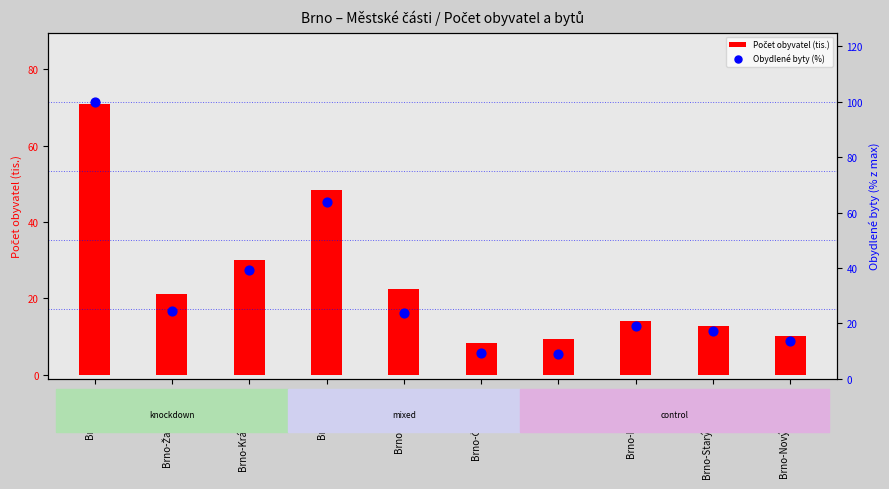

Which series has the widest spread of Y values?

Obydlené byty (%)